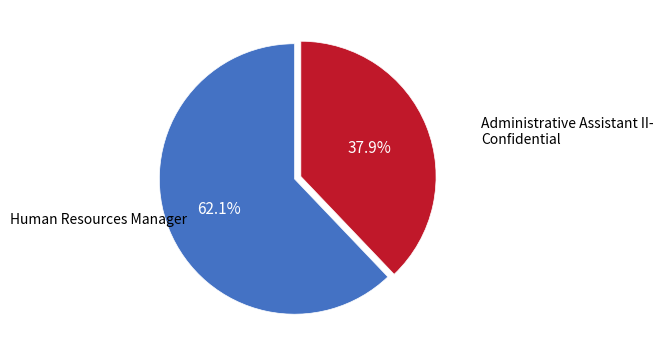

Which slice is the smallest?

Administrative Assistant II- Confidential